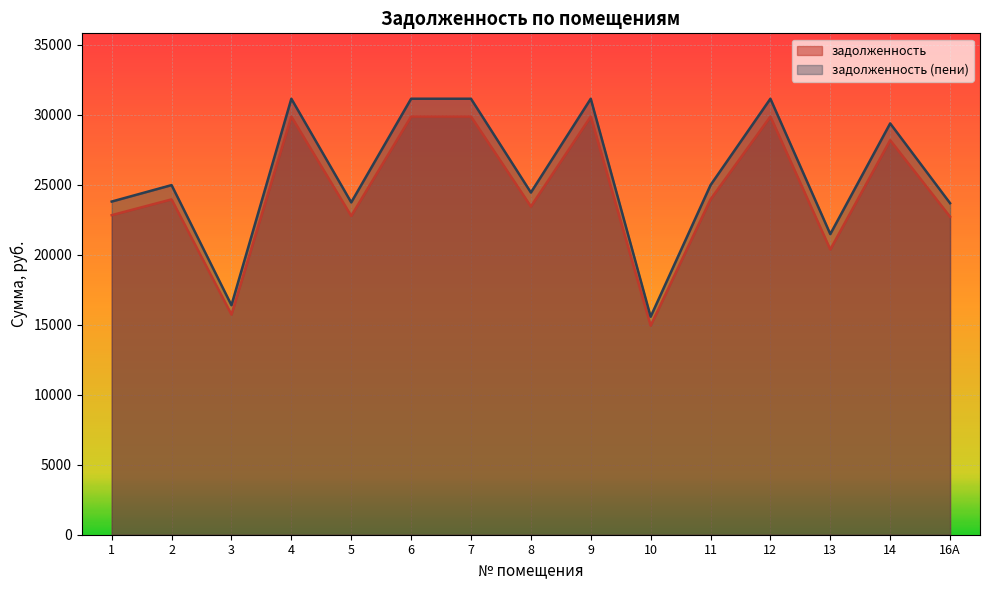

Rank the series by their average value, from highest to lowest.

задолженность (пени), задолженность